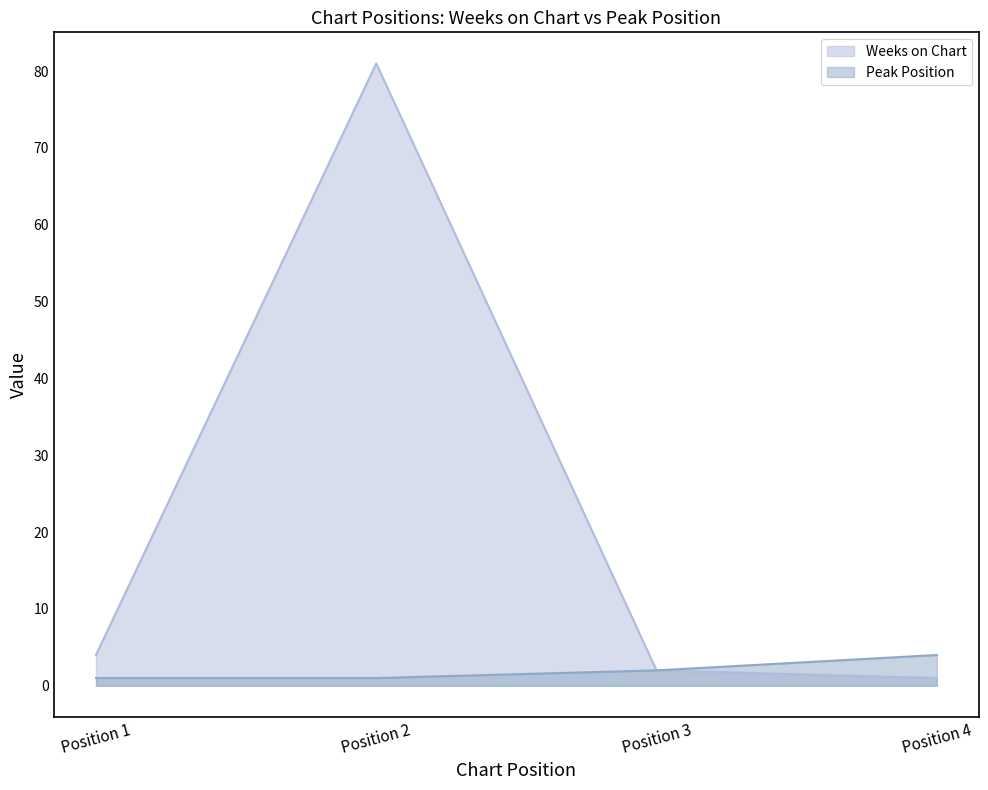

Is it true that Peak Position equals 6 at Position 4?

False